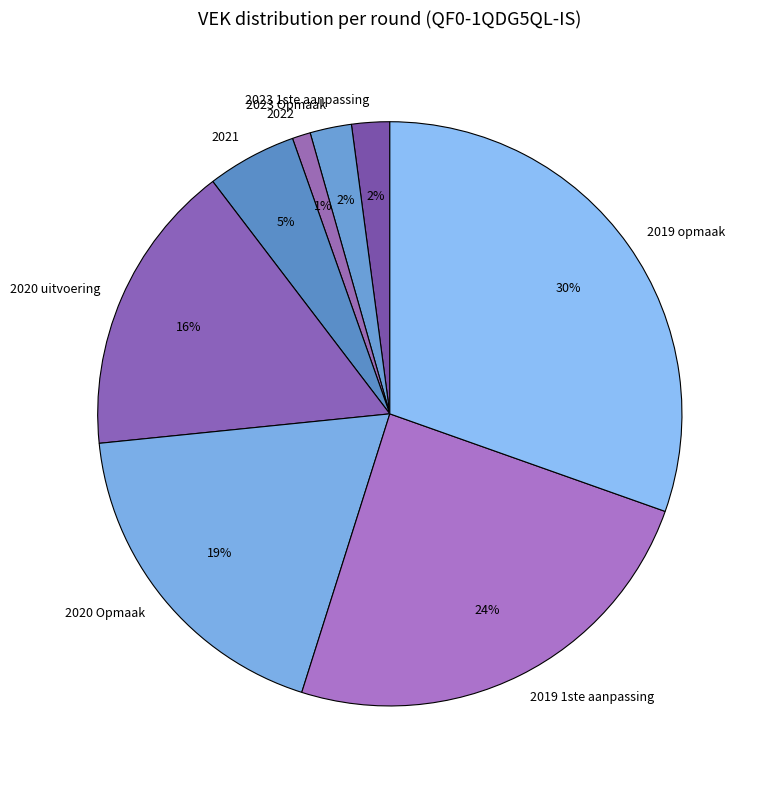

Count the number of slices in the pie.

8